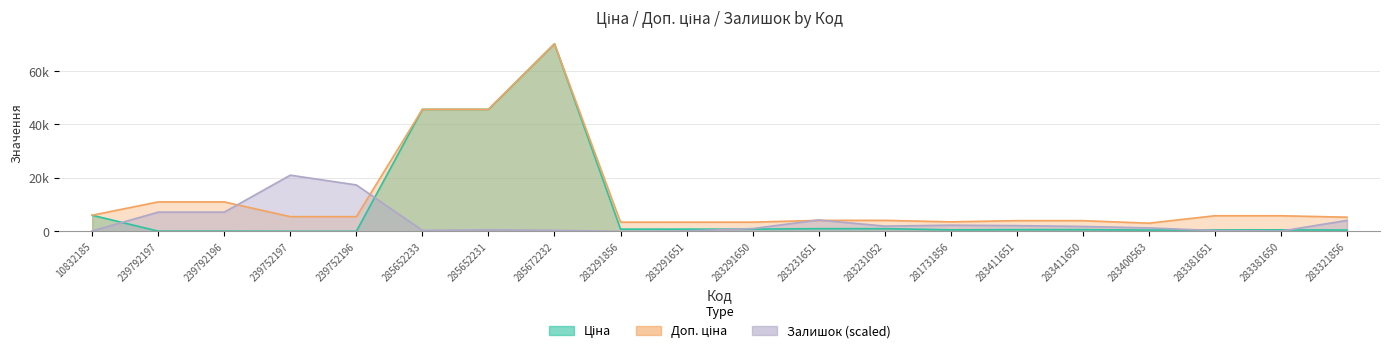

Between 283381651 and 283381650, which is larger?

283381651